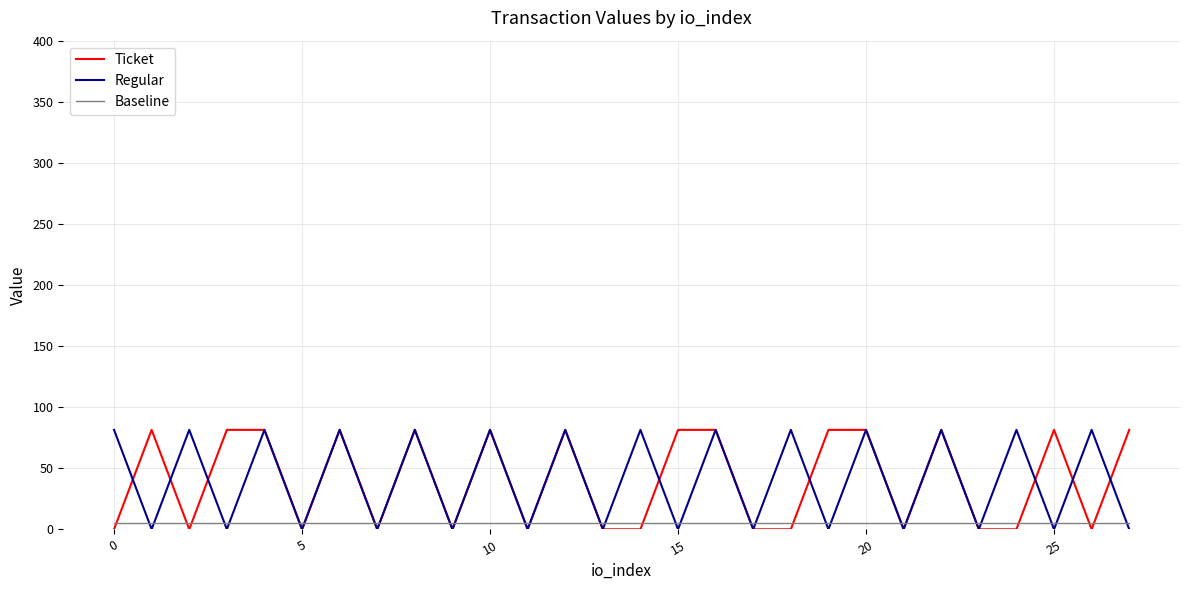

What is the average value of the Ticket series?

40.8